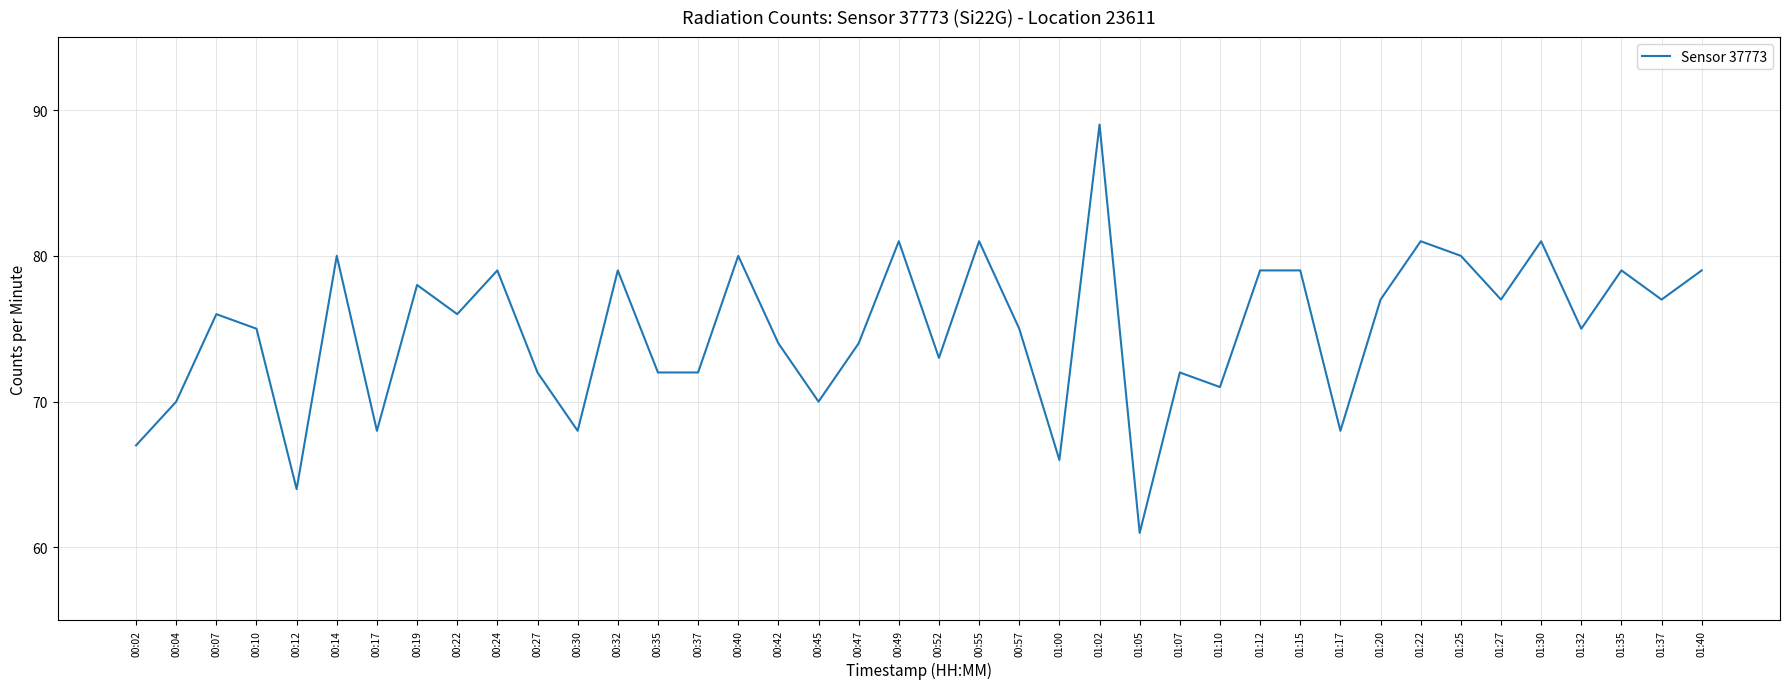

What position from the left is 00:49?

20